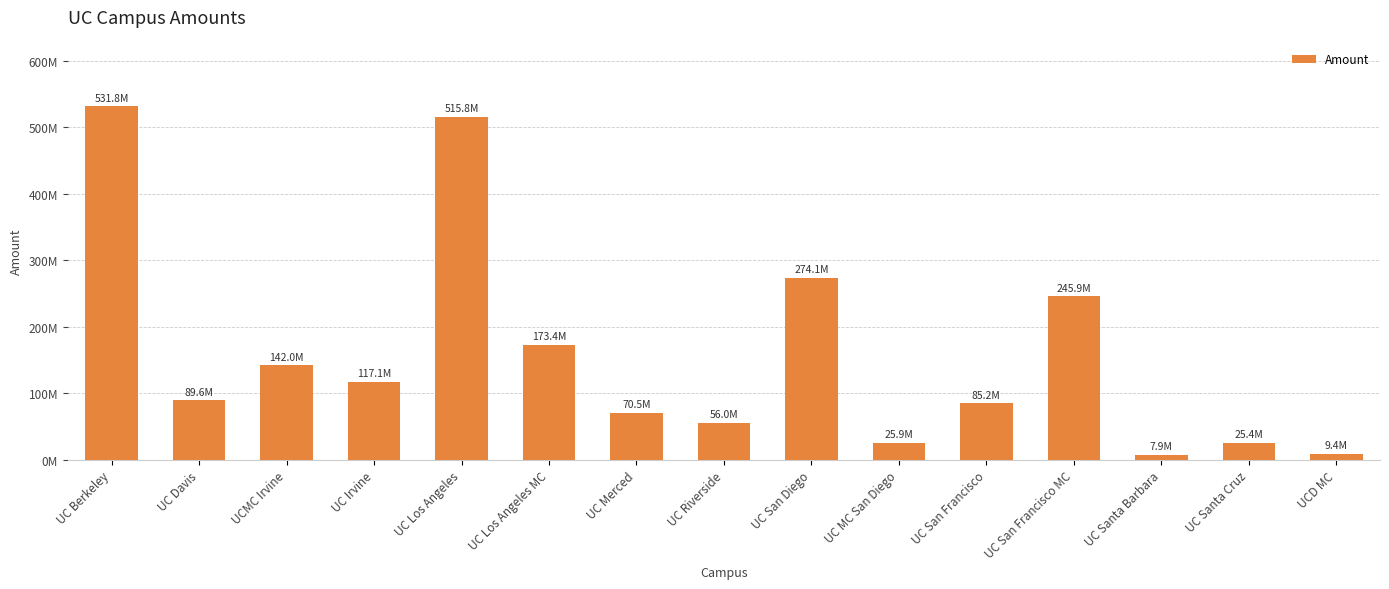

Which category has the highest value across all series?

UC Berkeley